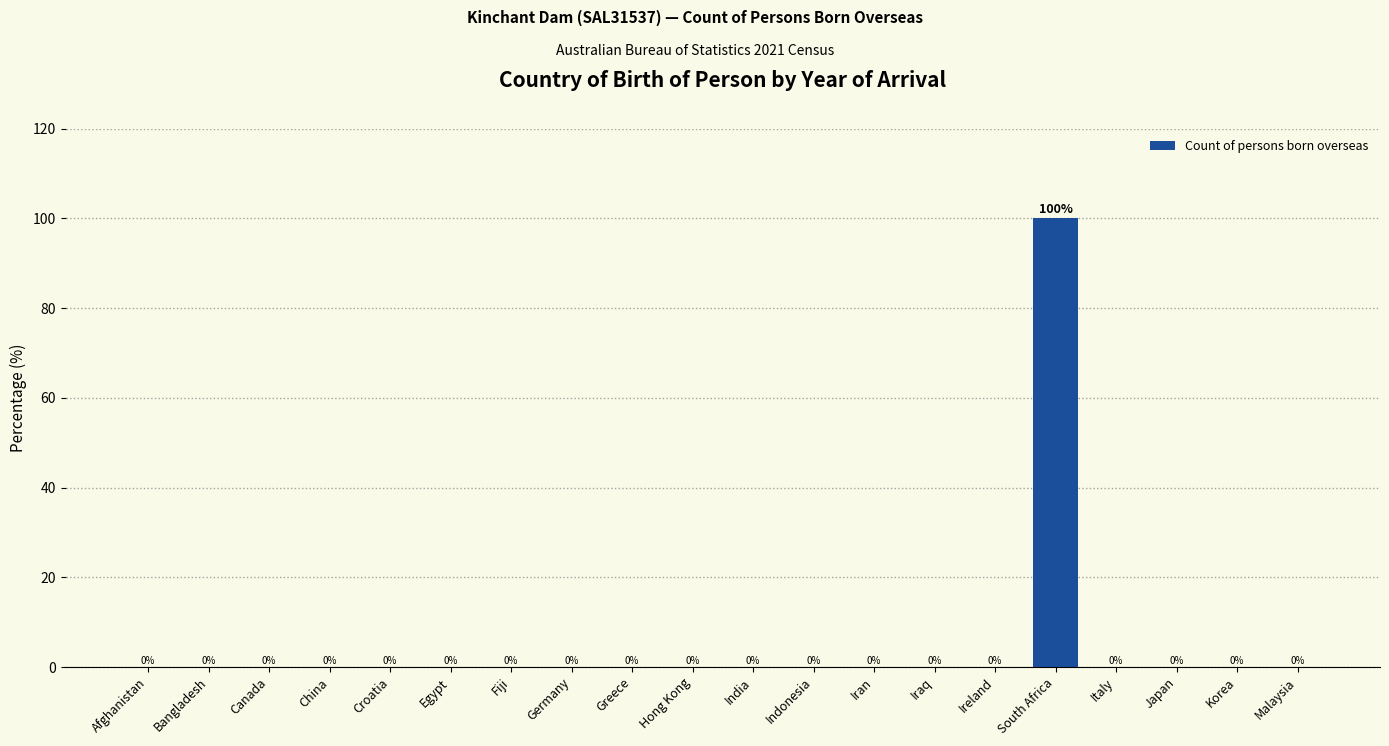

Reading left to right, extract all data points from this chart.

Afghanistan=0	Bangladesh=0	Canada=0	China=0	Croatia=0	Egypt=0	Fiji=0	Germany=0	Greece=0	Hong Kong=0	India=0	Indonesia=0	Iran=0	Iraq=0	Ireland=0	South Africa=100	Italy=0	Japan=0	Korea=0	Malaysia=0